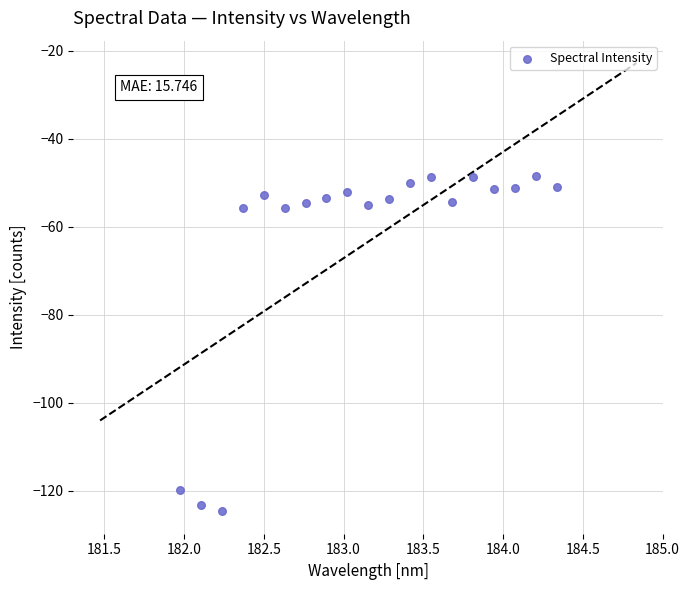

What is the range of X values (max minus min)?

2.4